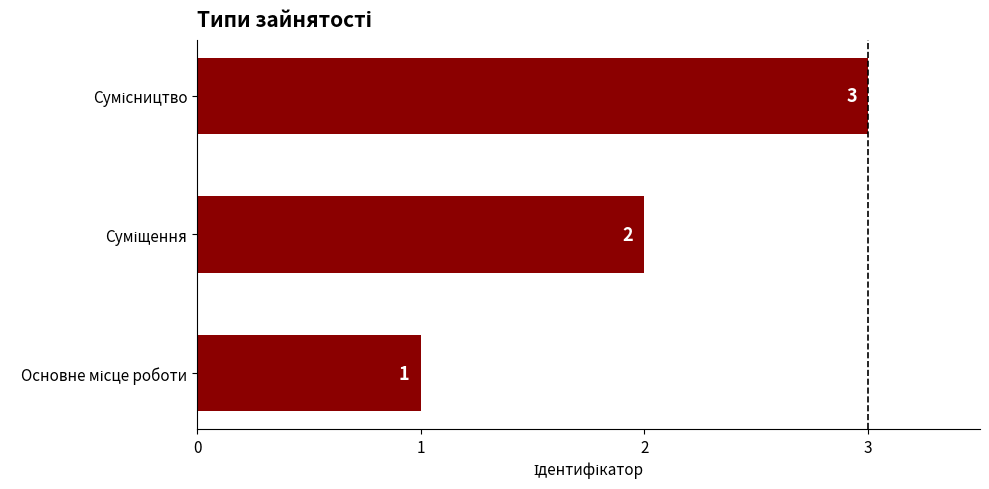

Count the values in the range 1 to 3.

3